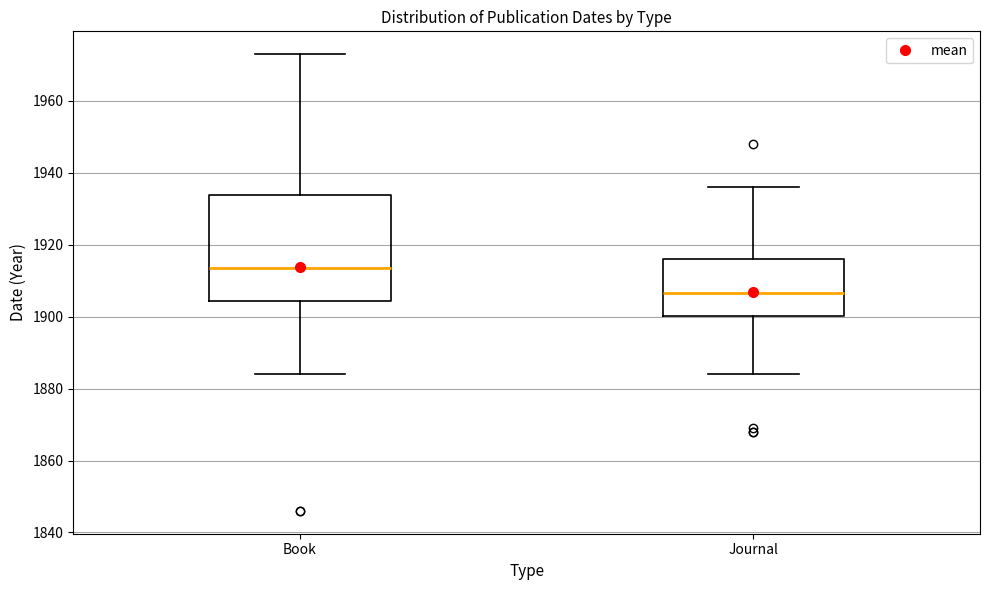

Which box's median line is the highest?

Book